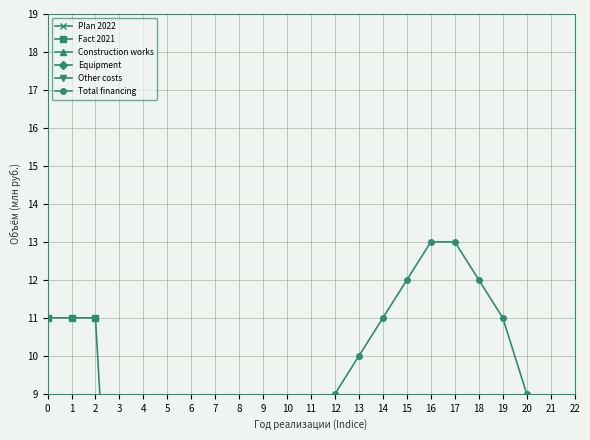

Rank the series at 17 from lowest to highest value.

Plan 2022, Fact 2021, Equipment, Construction works, Other costs, Total financing